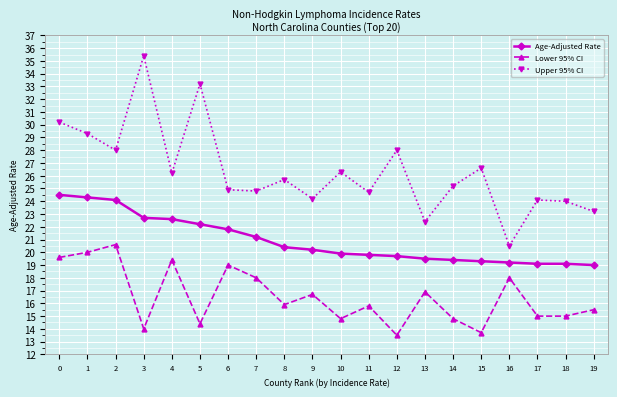

Which series changed the most between 6 and 12?

Lower 95% CI